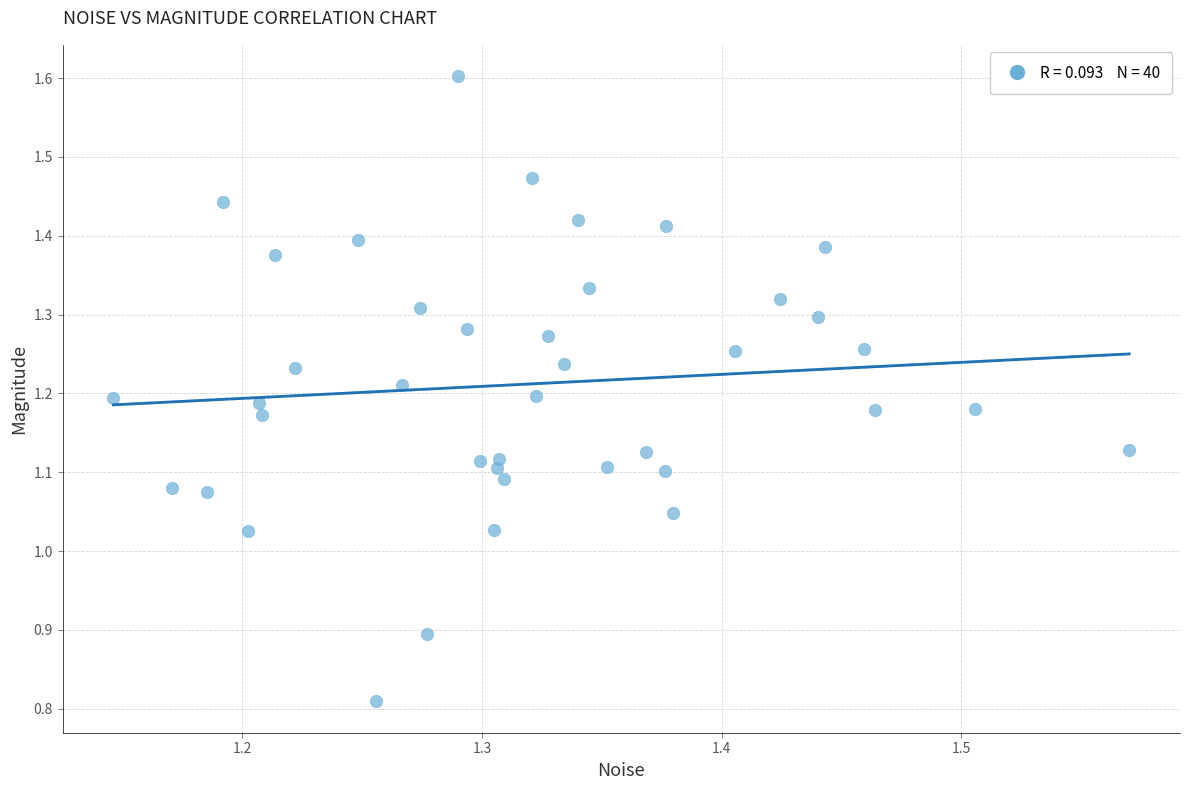

What is the range of X values (max minus min)?

0.4